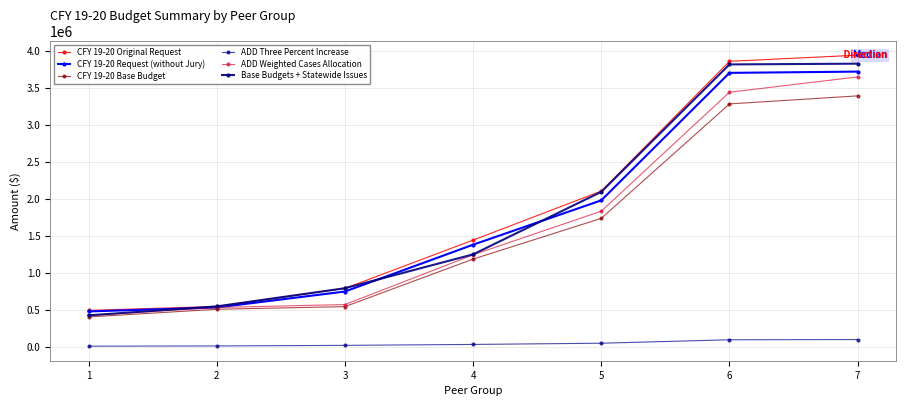

Reading left to right, transcribe all the data shown in this chart.

CFY 19-20 Original Request: 1=495108	2=548573	3=792571	4=1444466	5=2105781	6=3857218	7=3940375
CFY 19-20 Request (without Jury): 1=481246	2=534333	3=749966	4=1381960	5=1980711	6=3701399	7=3718334
CFY 19-20 Base Budget: 1=406693	2=510301	3=545900	4=1187722	5=1737655	6=3282275	7=3390963
ADD Three Percent Increase: 1=12201	2=15309	3=23117	4=35632	5=52130	6=98468	7=101729
ADD Weighted Cases Allocation: 1=426547	2=534333	3=574032	4=1245251	5=1834860	6=3439948	7=3646880
Base Budgets + Statewide Issues: 1=428517	2=549139	3=794526	4=1251556	5=2095670	6=3815327	7=3825532